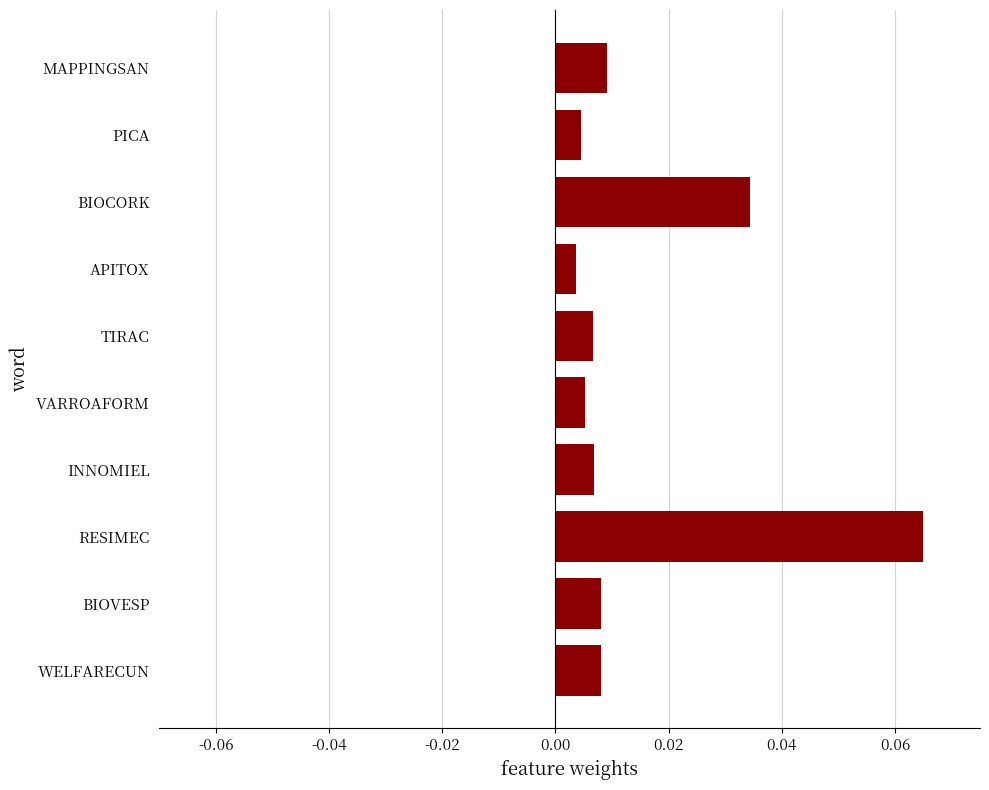

Which category has the highest value across all series?

RESIMEC